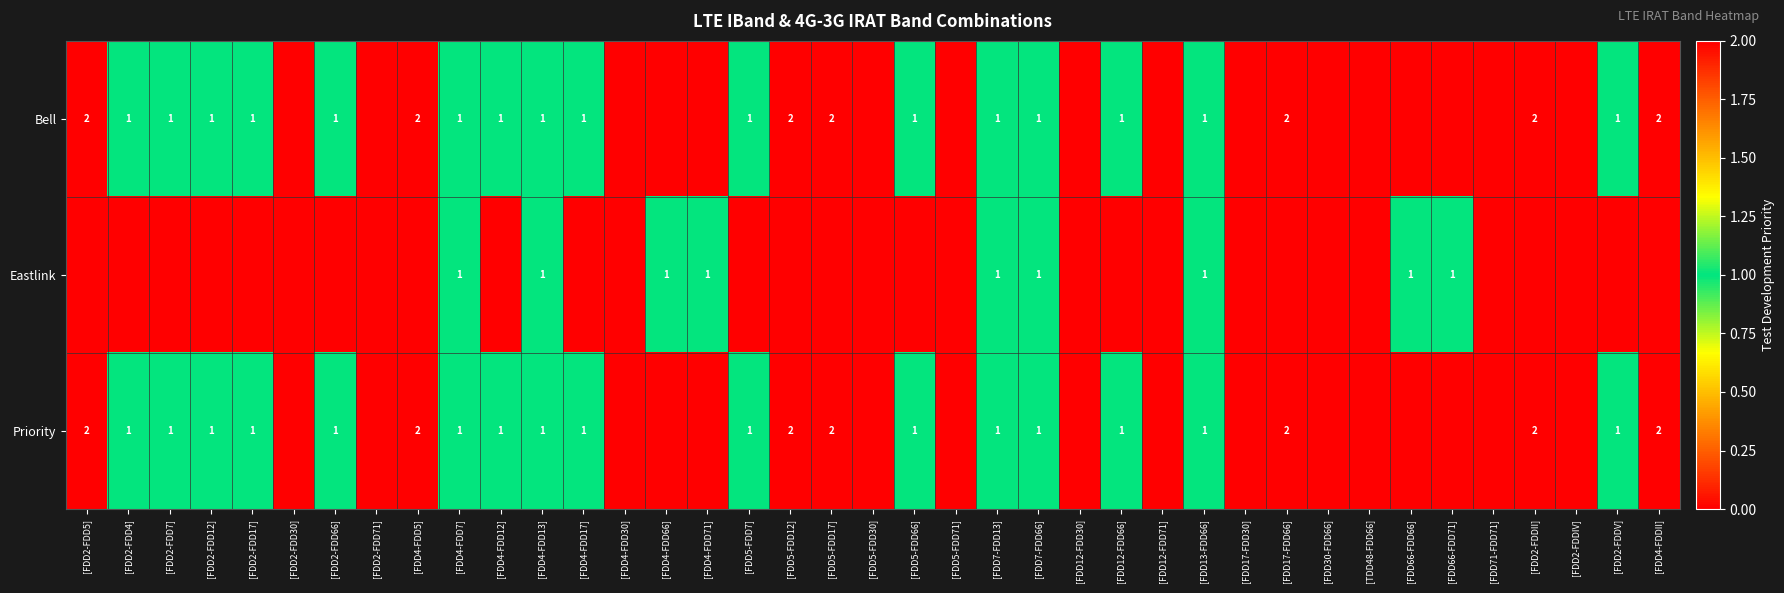

What is the total value across all series at [FDD5-FDD7]?

2